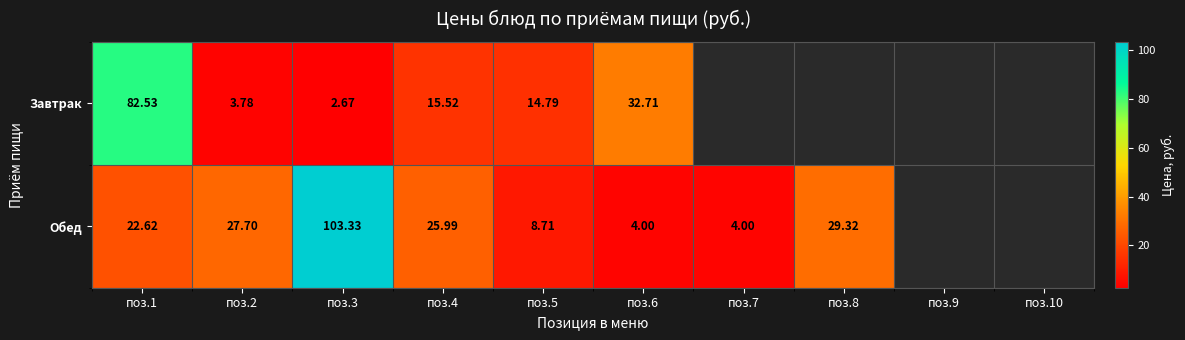

Rank the series at поз.4 from lowest to highest value.

Завтрак, Обед